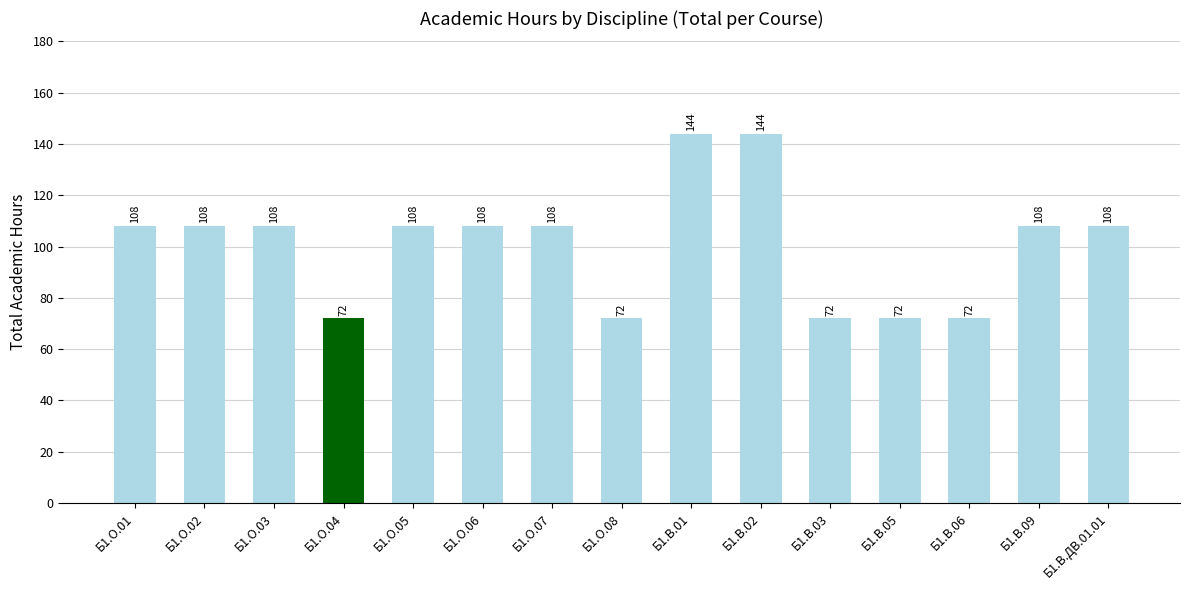

What is the change in value from Б1.О.08 to Б1.В.01?

+72